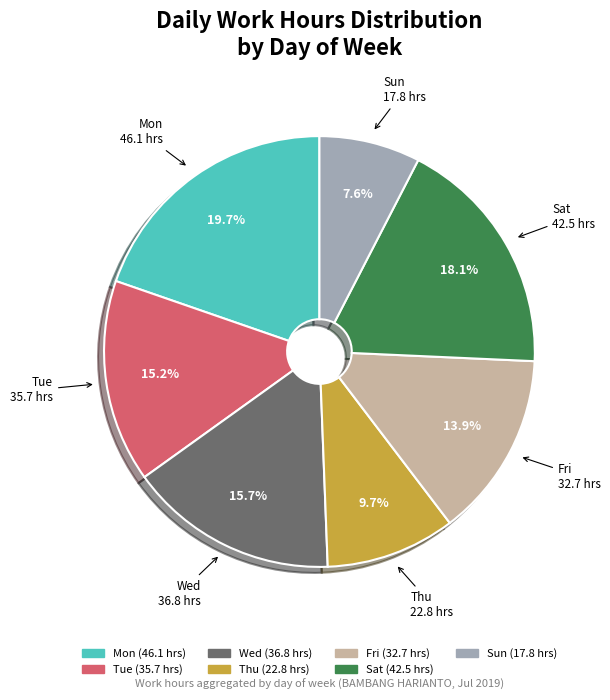

To the nearest percent, what is the combined percentage of Fri and Mon?

34%